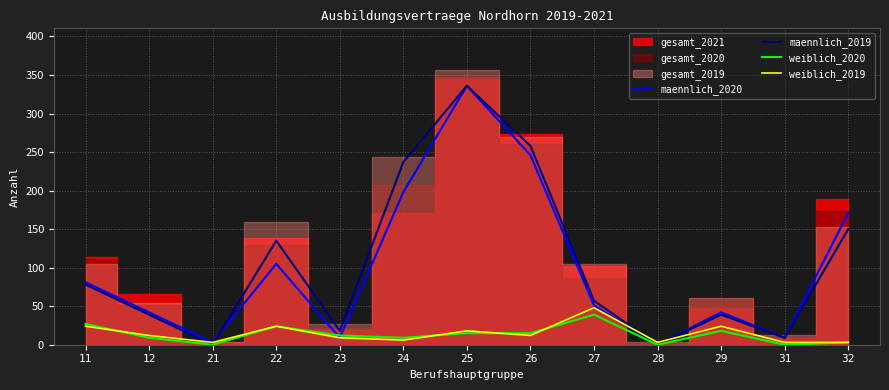

At which label does maennlich_2019 reach its minimum?

21